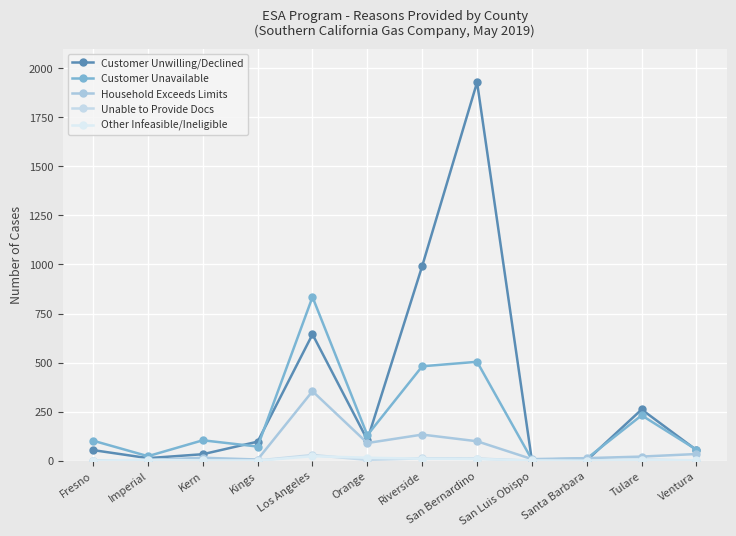

How many lines are shown in the chart?

5